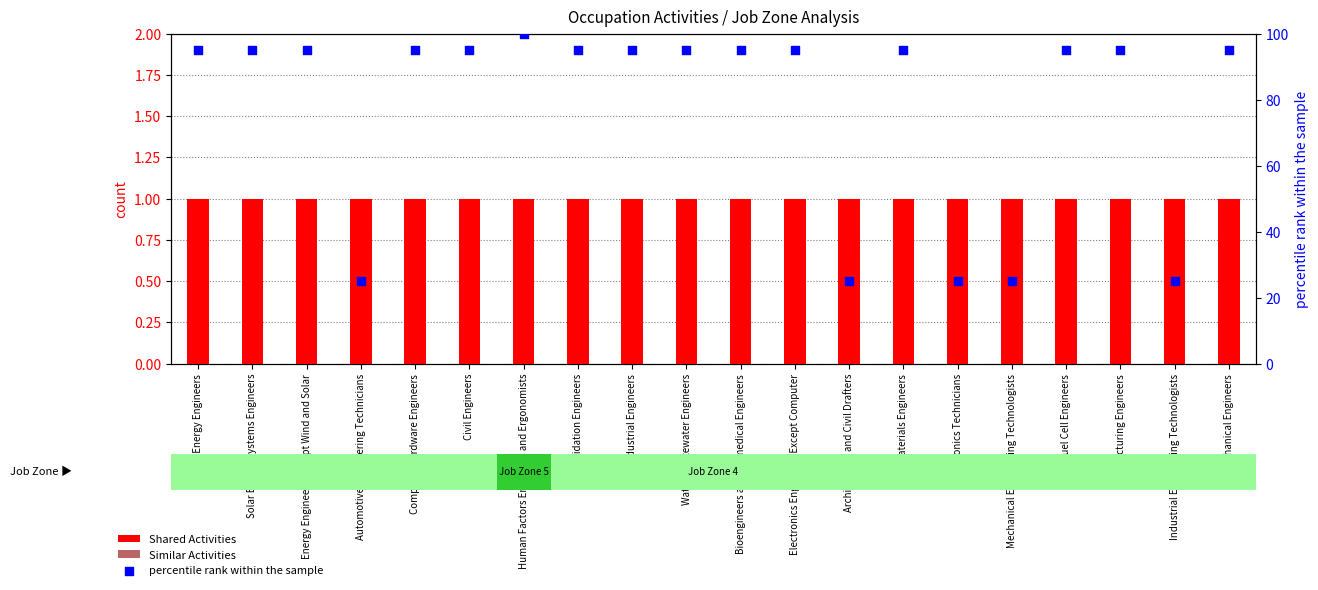

At how many categories does at least one series exceed 15?

20